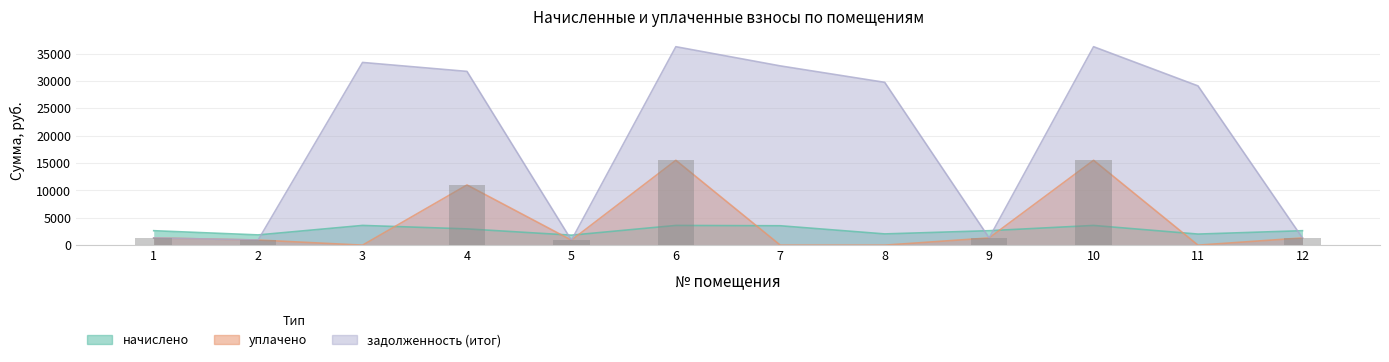

What is the difference between the задолженность (итог) values at 3 and 7?

632.2